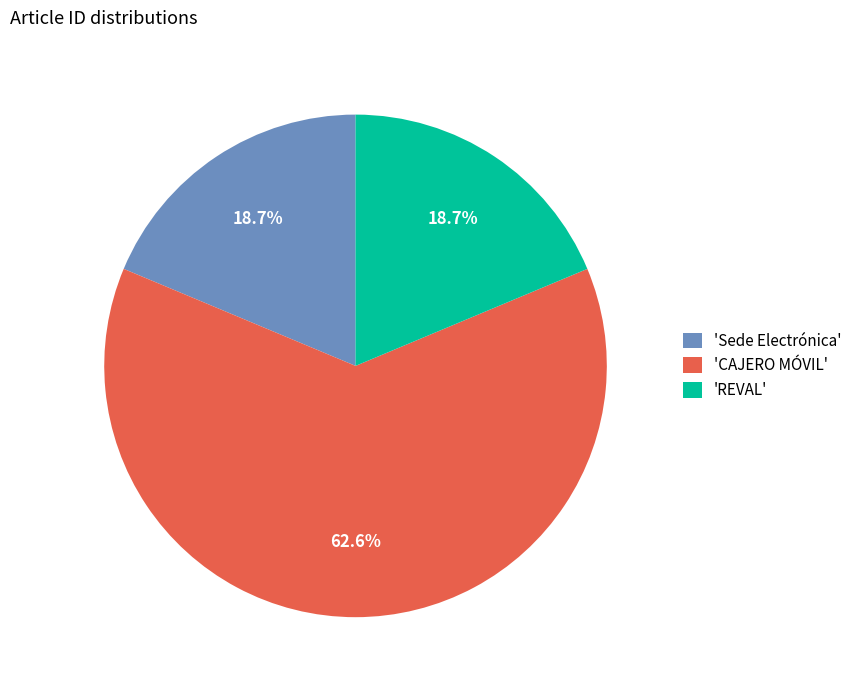

Count the number of slices in the pie.

3